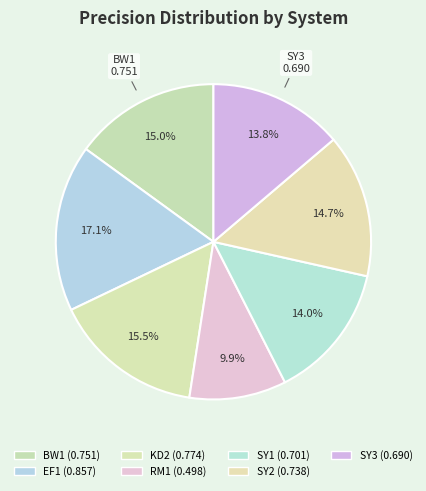

Count the number of slices in the pie.

7